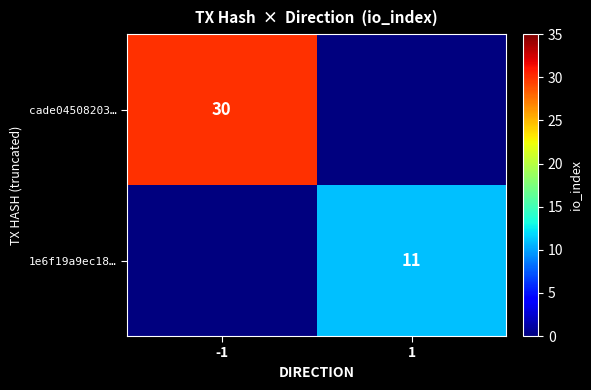

Is it true that 1e6f19a9ec18… equals 17 at 1?

False